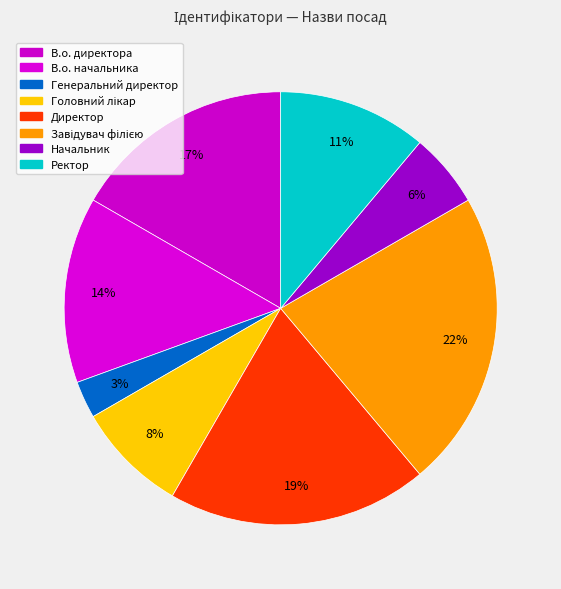

Does Завідувач філією represent more than half of the total?

No